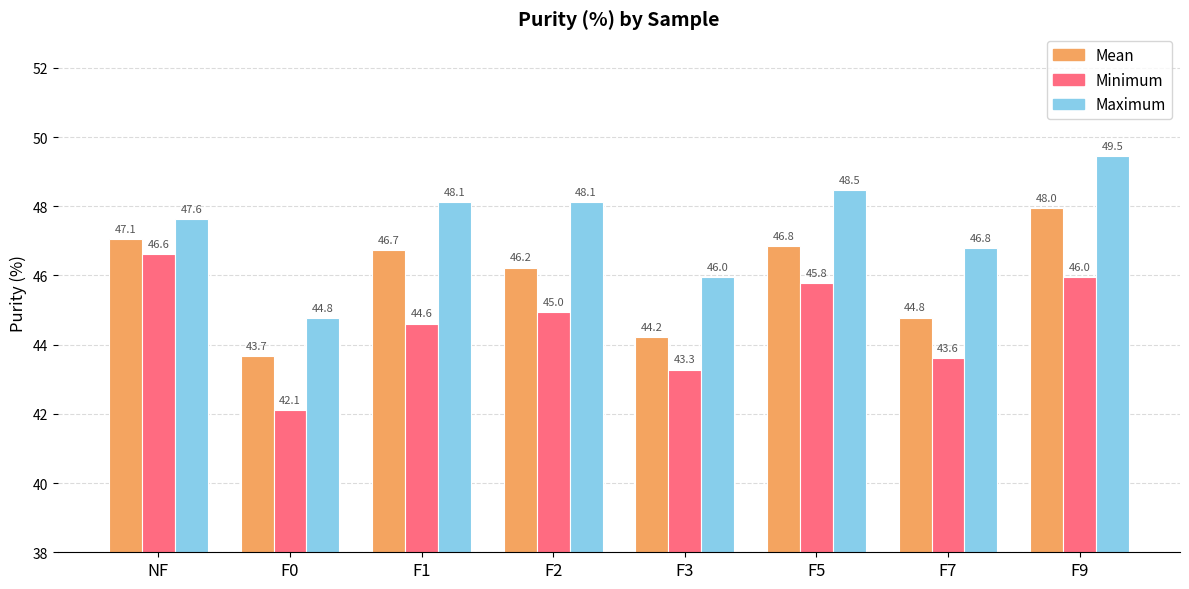

Read the Minimum value at F7.

43.6